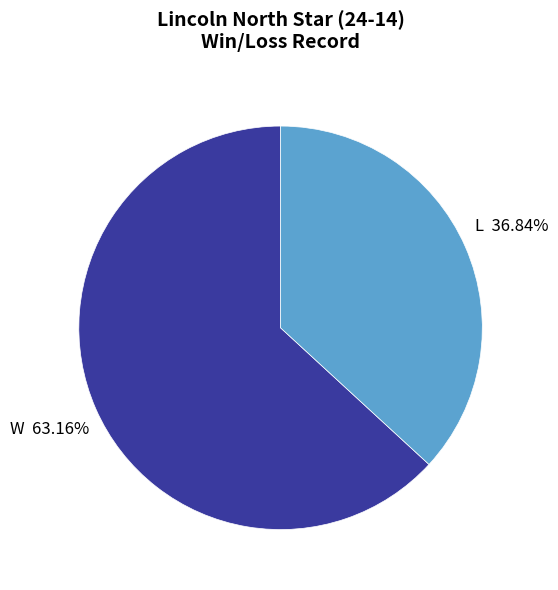

What percentage is the L slice, to the nearest percent?

37%